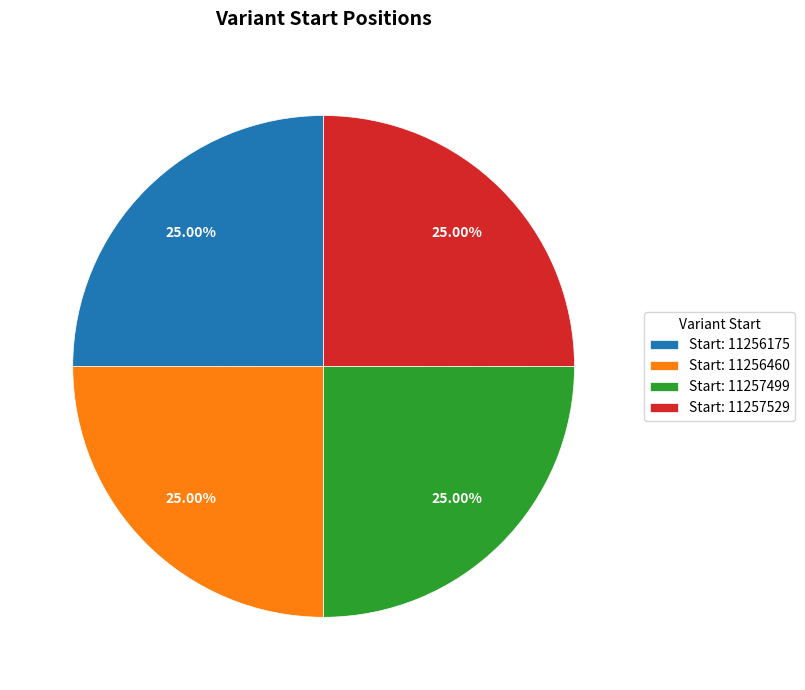

Is Start: 11257499 the majority of the pie?

No